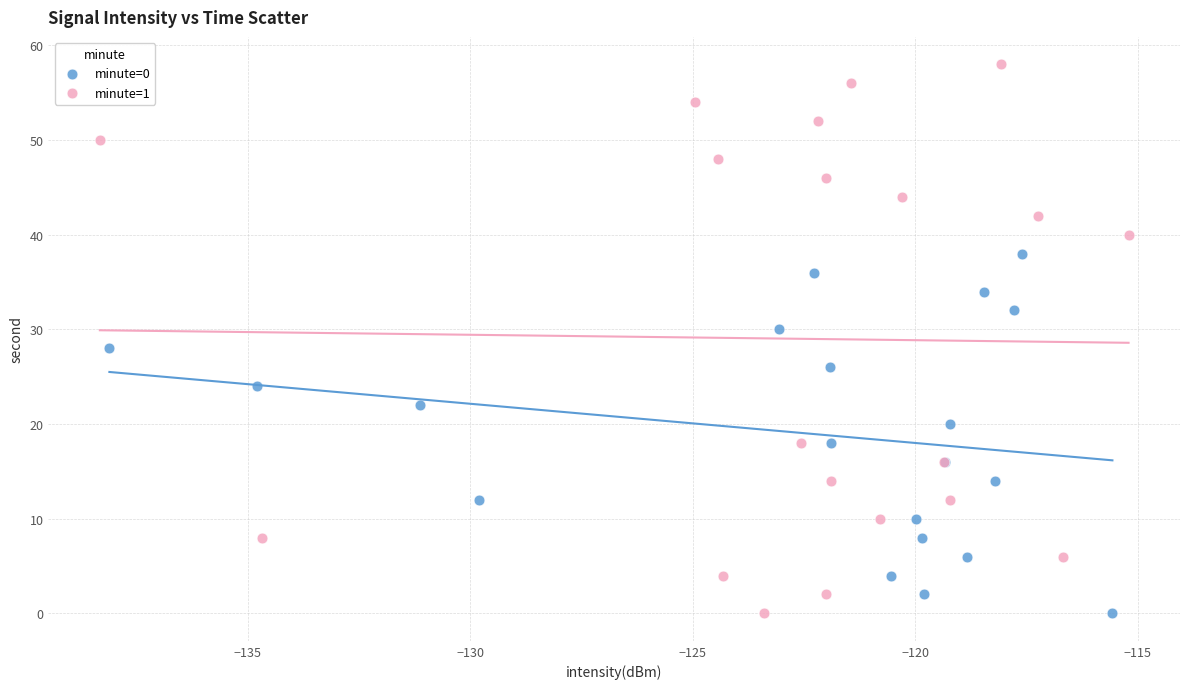

Which series has the widest spread of Y values?

minute=1